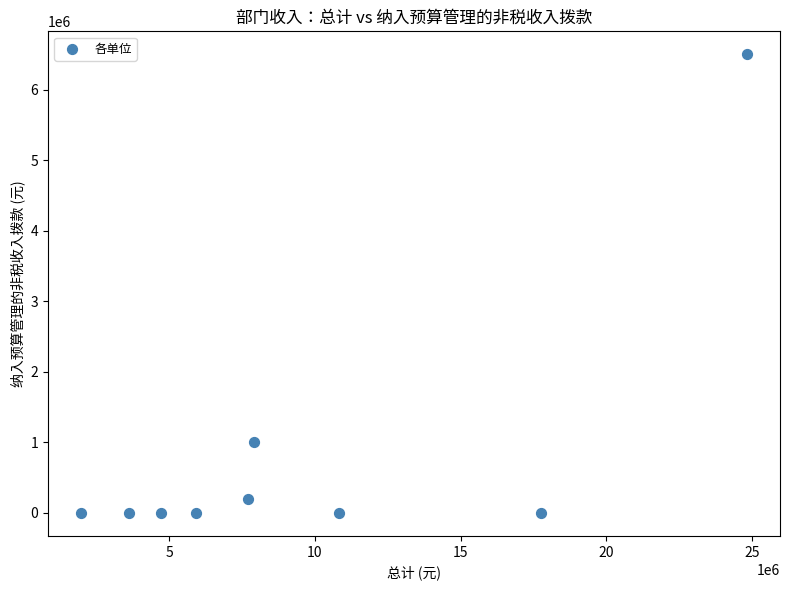

What Y value in the scatter plot is closest to 3250000?

1000000